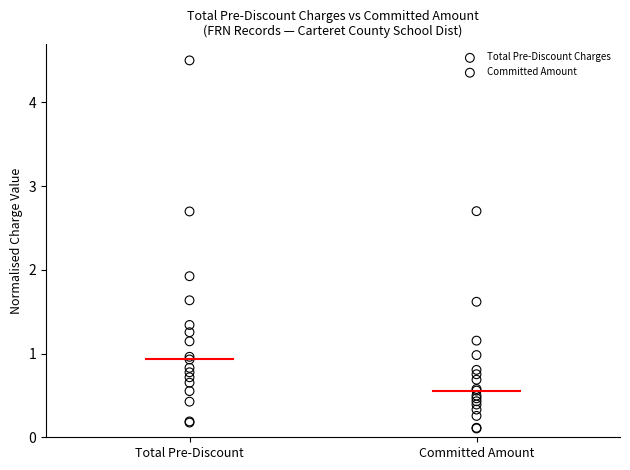

What are all the series names shown in the legend?

Total Pre-Discount Charges, Committed Amount